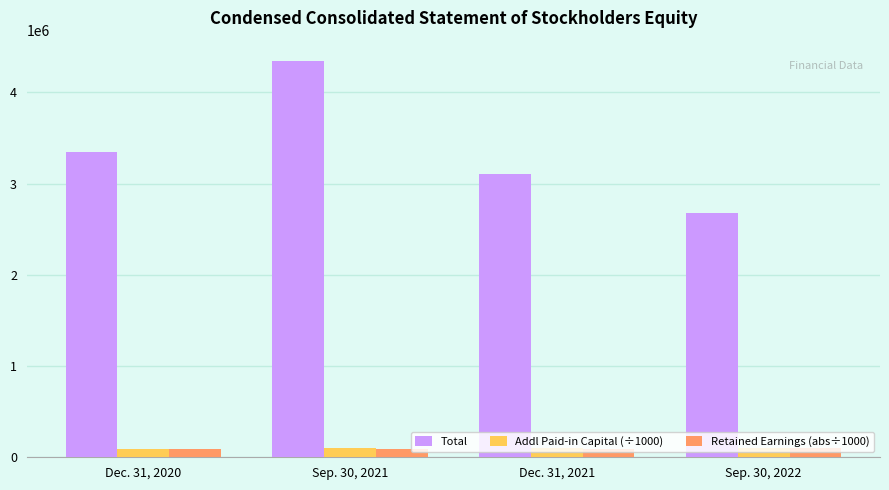

Is the value of Addl Paid-in Capital (÷1000) at Sep. 30, 2021 greater than the value of Total at Dec. 31, 2021?

No